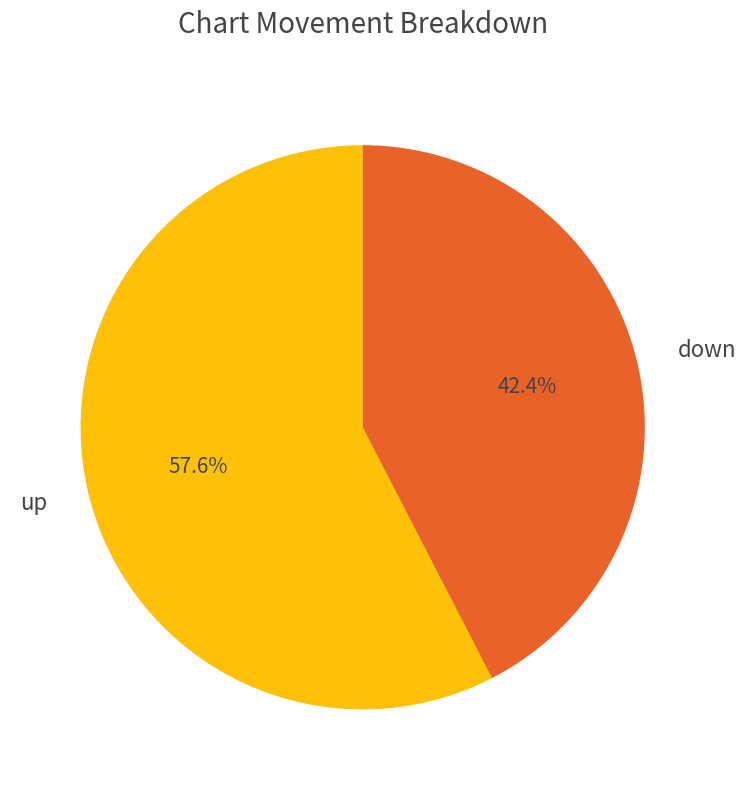

What percentage do down and up together represent?

100.0%